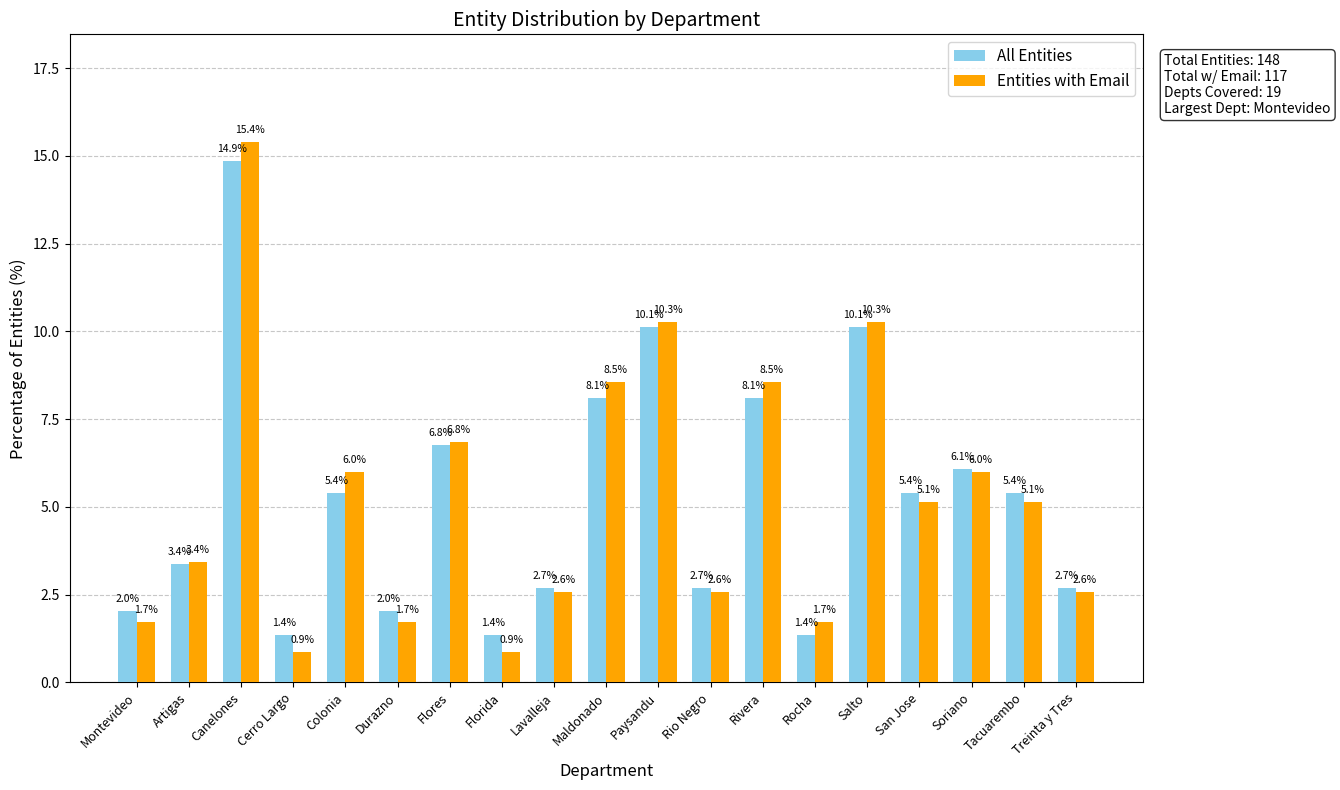

At which category is the sum across all series the highest?

Canelones